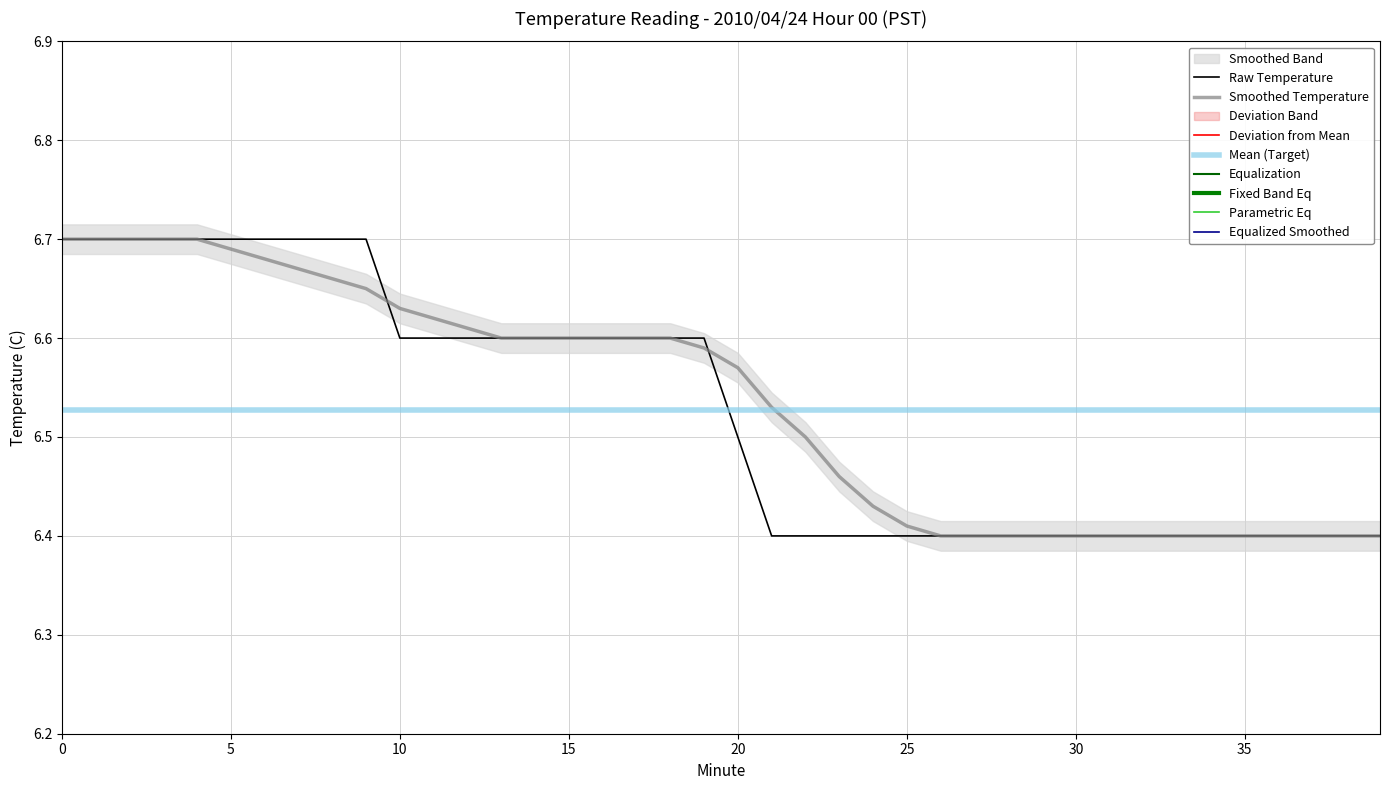

Which has a higher value, 26 or 31?

26